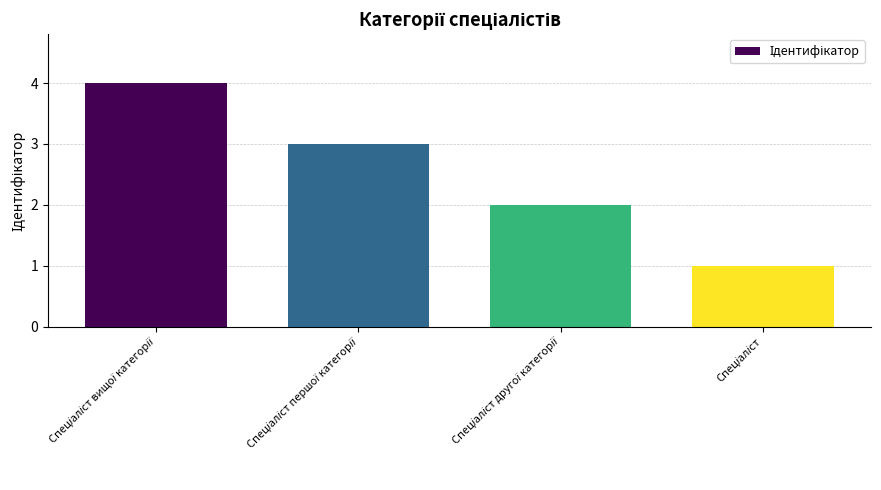

What is the difference between the maximum and minimum values?

3